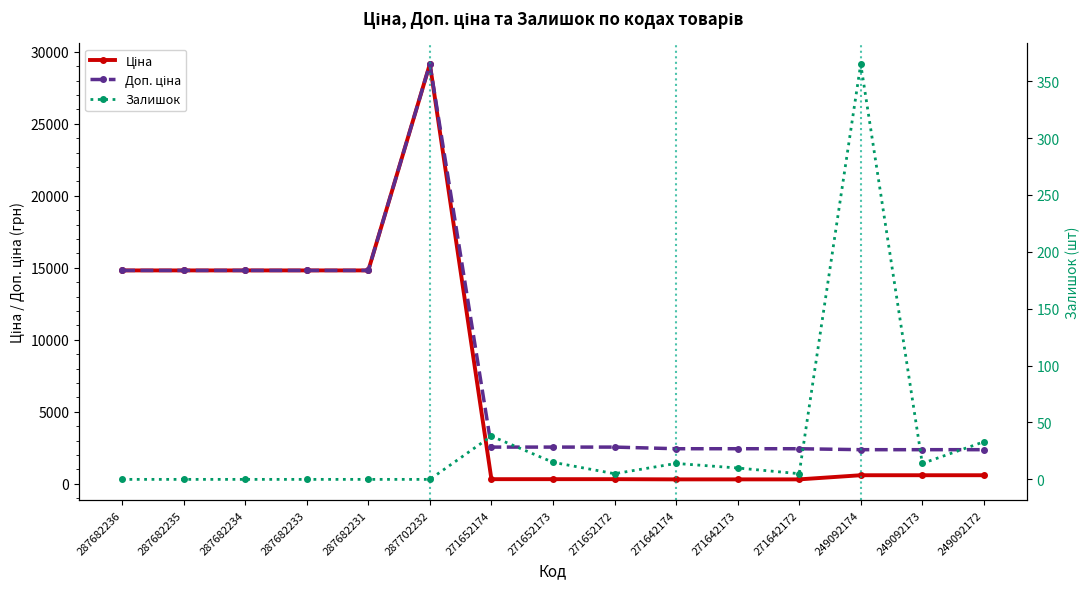

Reading right to left, list all the values displayed in this chart.

Ціна: 249092172=591.6	249092173=591.6	249092174=591.6	271642172=304.1	271642173=304.1	271642174=304.1	271652172=318.3	271652173=318.3	271652174=318.3	287702232=29152.3	287682231=14817.6	287682233=14817.6	287682234=14817.6	287682235=14817.6	287682236=14817.6
Доп. ціна: 249092172=2366.5	249092173=2366.5	249092174=2366.5	271642172=2432.8	271642173=2432.8	271642174=2432.8	271652172=2546.4	271652173=2546.4	271652174=2546.4	287702232=29152.3	287682231=14817.6	287682233=14817.6	287682234=14817.6	287682235=14817.6	287682236=14817.6
Залишок: 249092172=33.0	249092173=14.0	249092174=365.0	271642172=5.0	271642173=10.0	271642174=14.0	271652172=5.0	271652173=15.0	271652174=38.0	287702232=0.0	287682231=0.0	287682233=0.0	287682234=0.0	287682235=0.0	287682236=0.0